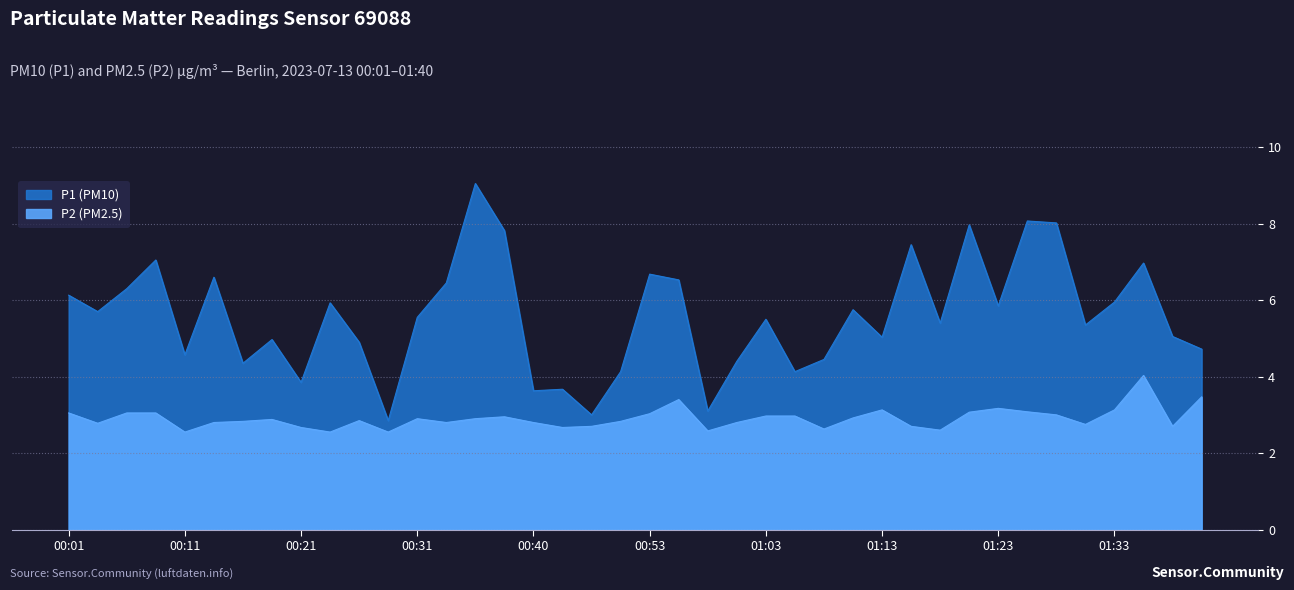

How many values in the P1 series exceed 5?

25